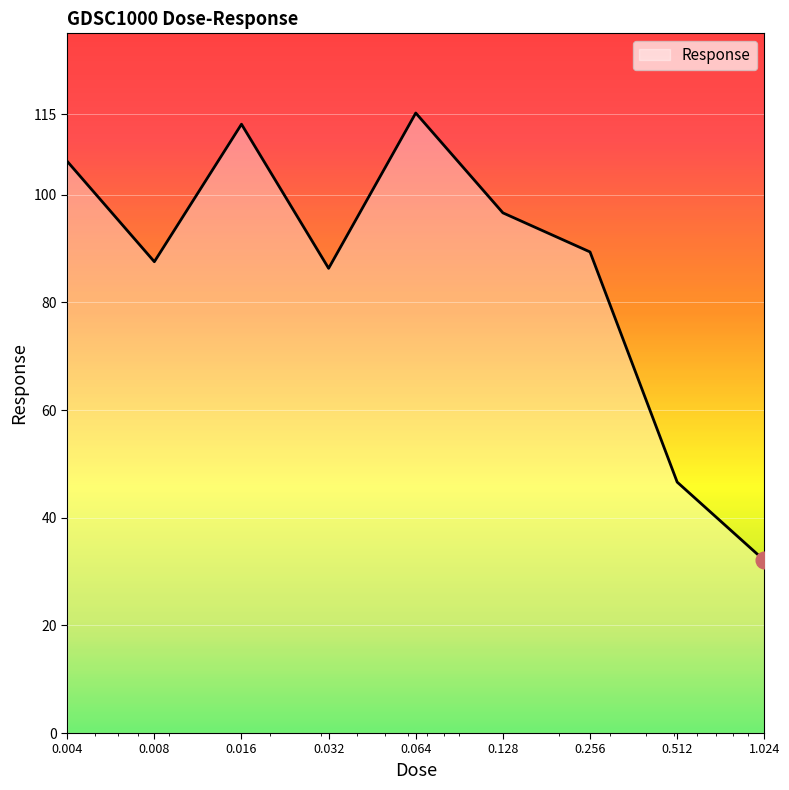

Count the number of values greater than 89.

5